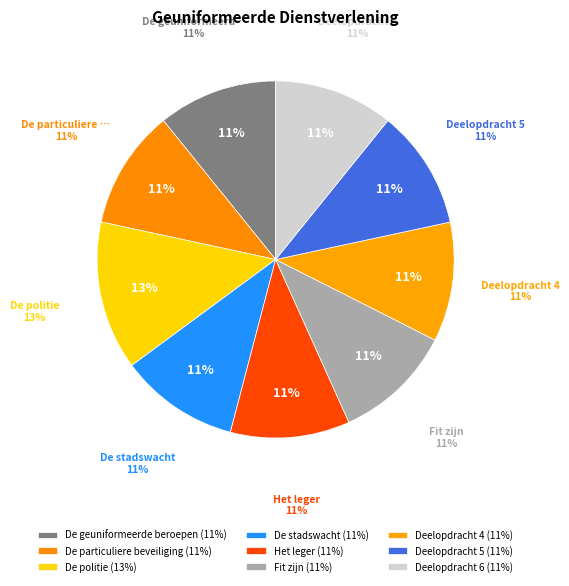

Which slice is the largest?

De politie